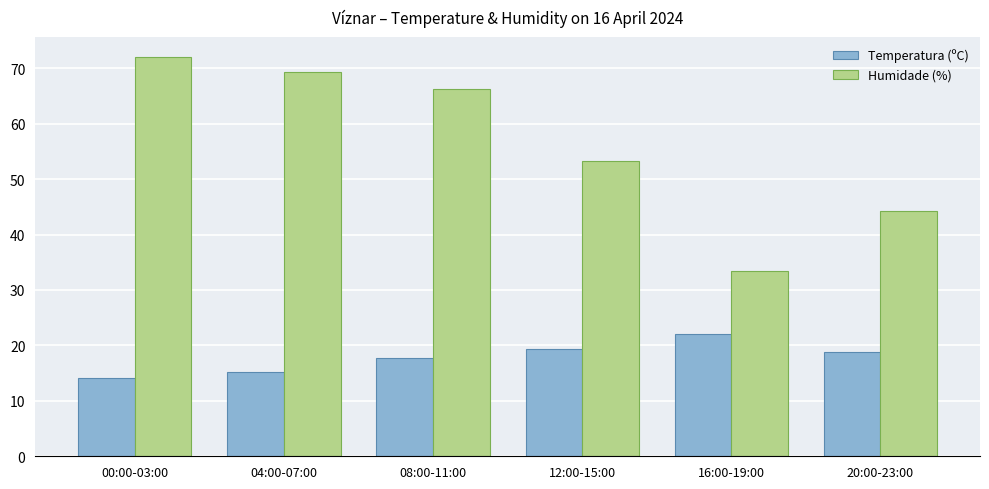

What is the sum of all Temperatura (ºC) values?

107.4